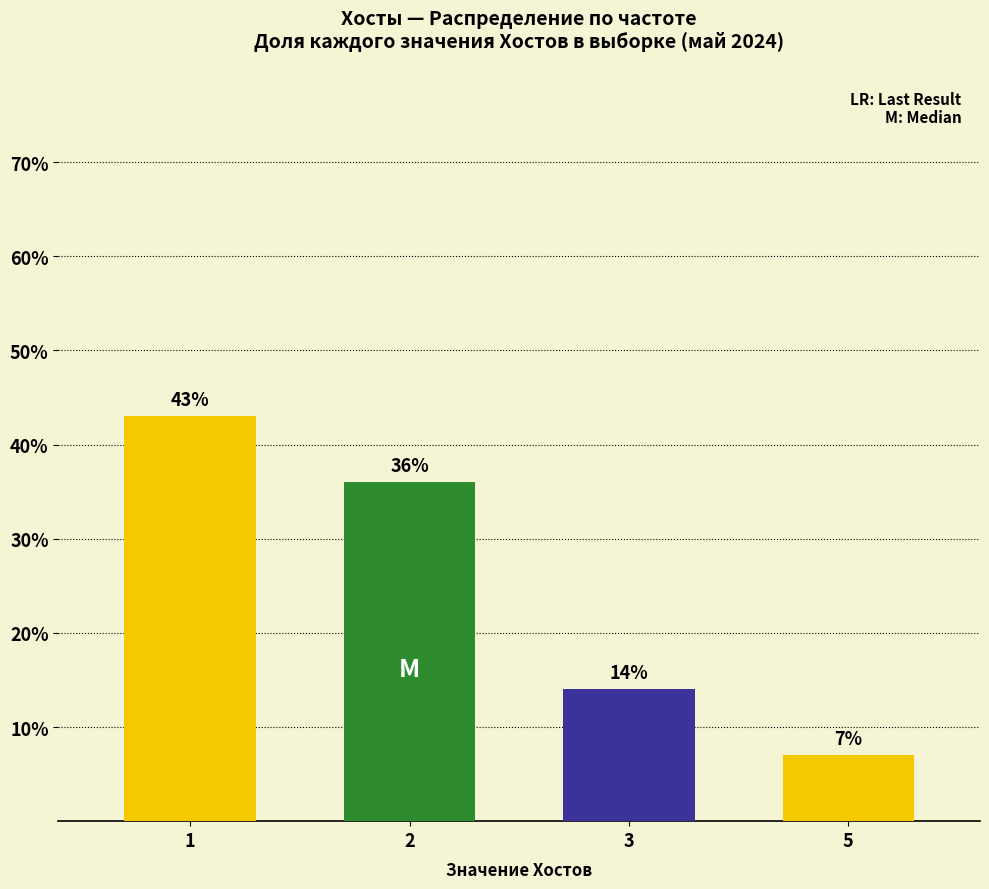

Which label corresponds to the largest value in the chart?

1